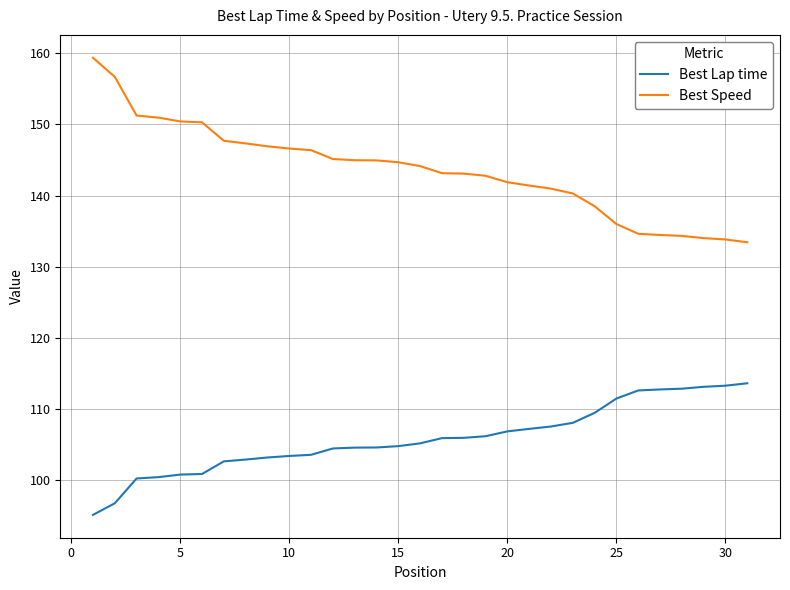

Rank the series by their maximum value, from lowest to highest.

Best Lap time, Best Speed